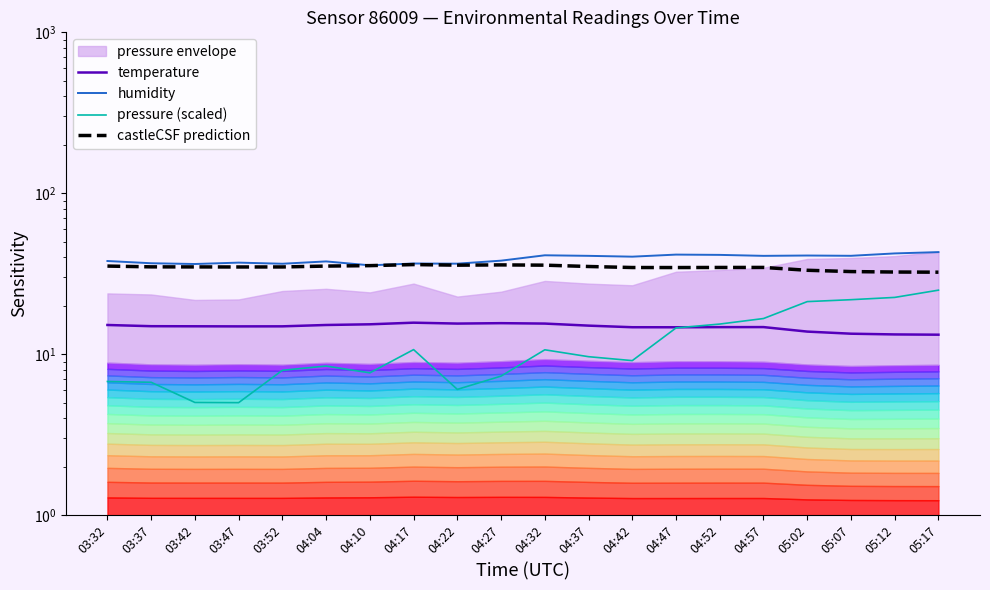

At which label is temperature closest to 14?

05:02